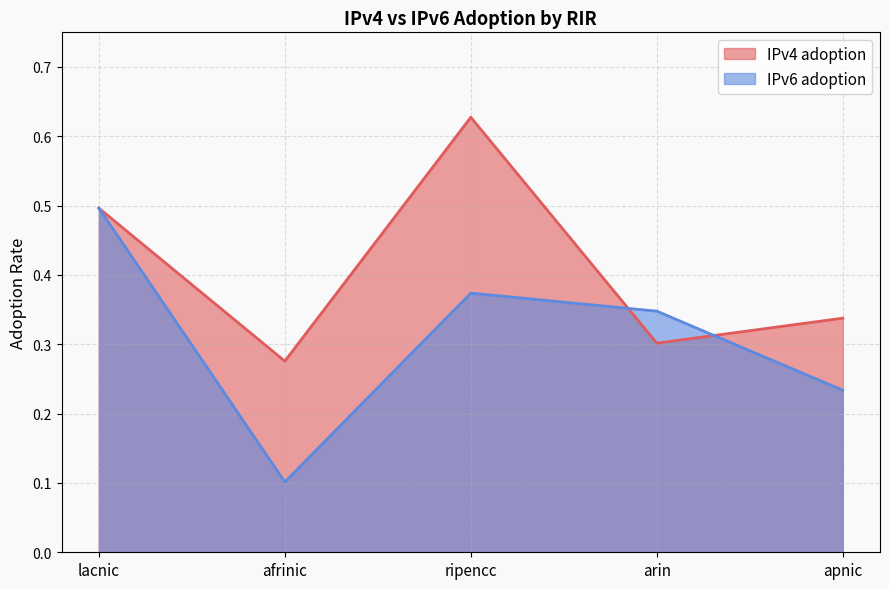

True or false: IPv4 adoption has a value of 0.3 at afrinic.

True